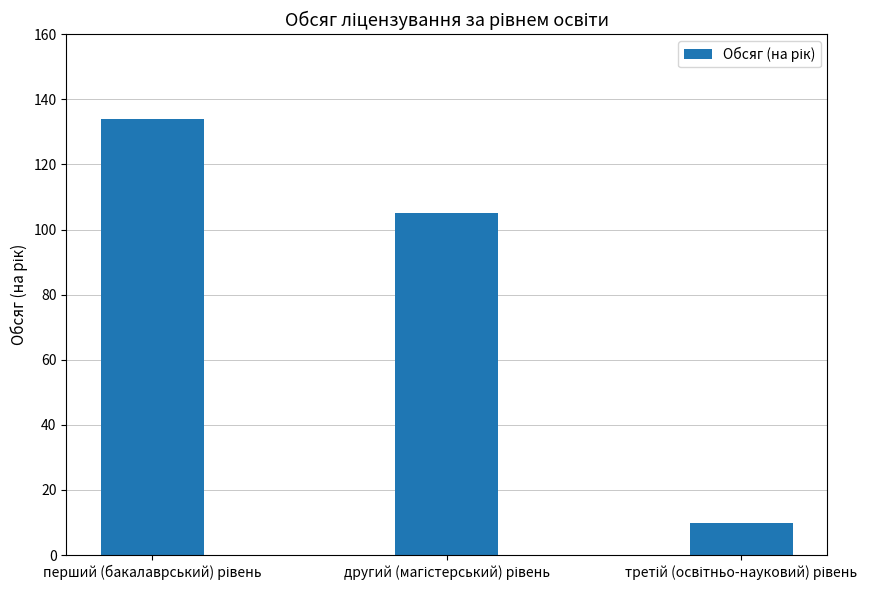

What is the minimum value shown in the chart?

10